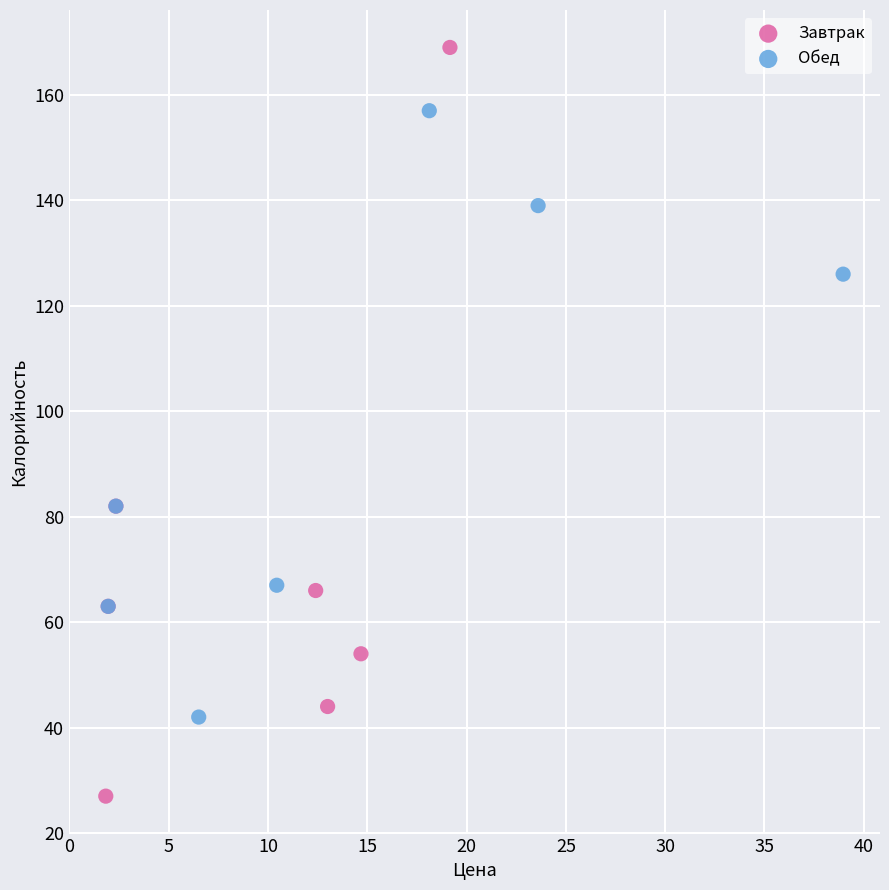

Which series has the largest Y range (max minus min)?

Завтрак